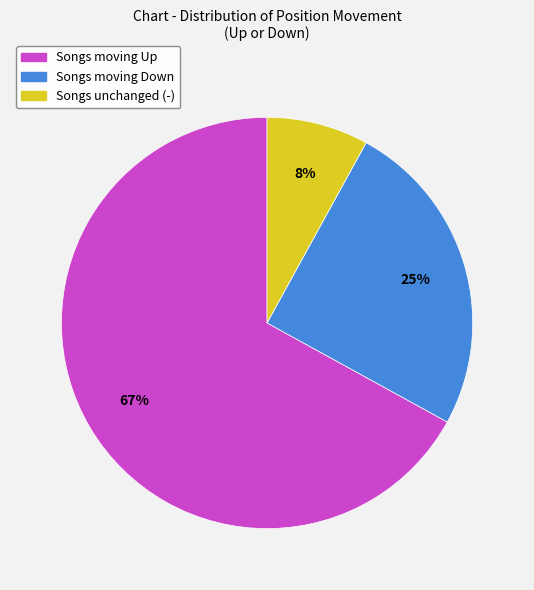

What is the majority slice?

Songs moving Up